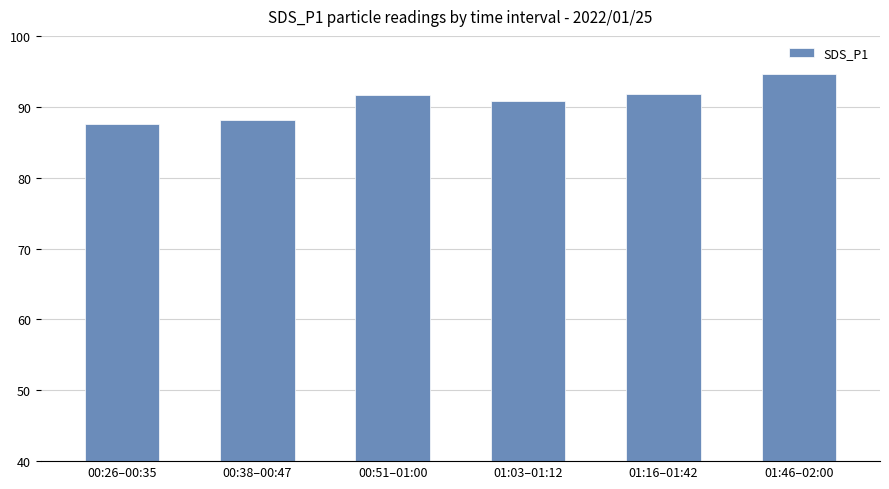

Where is the data nearest to the value 91?

01:03–01:12